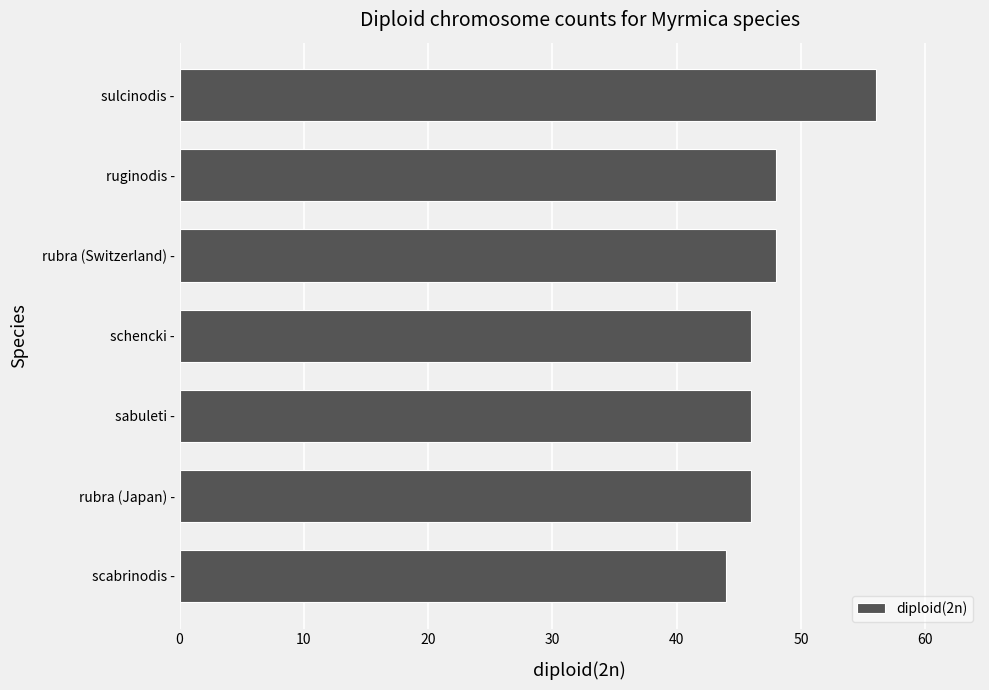

What is the average value?

48